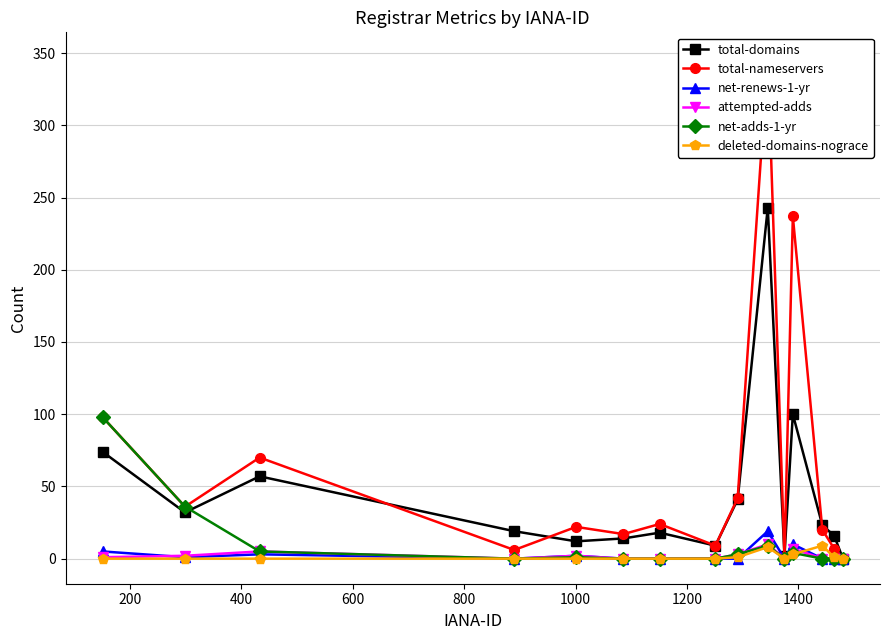

True or false: net-adds-1-yr and attempted-adds cross at least once.

False